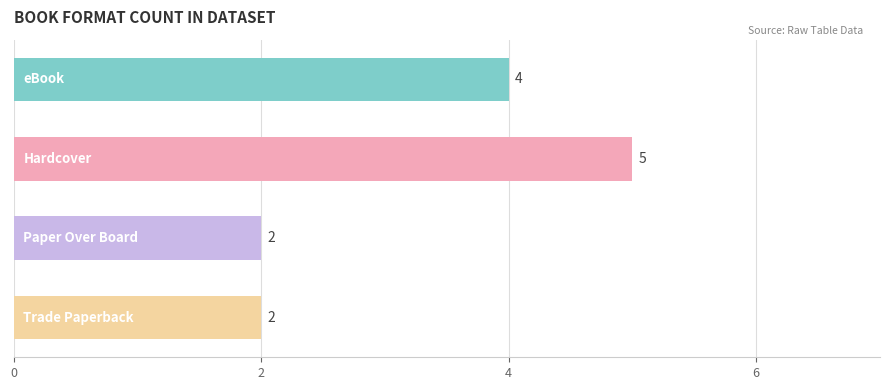

What is the maximum value shown in the chart?

5